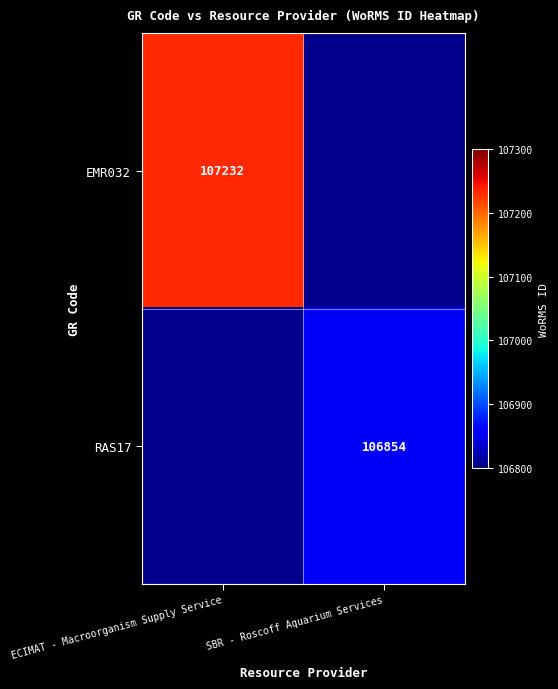

Is it true that RAS17 equals 63283 at SBR - Roscoff Aquarium Services?

False